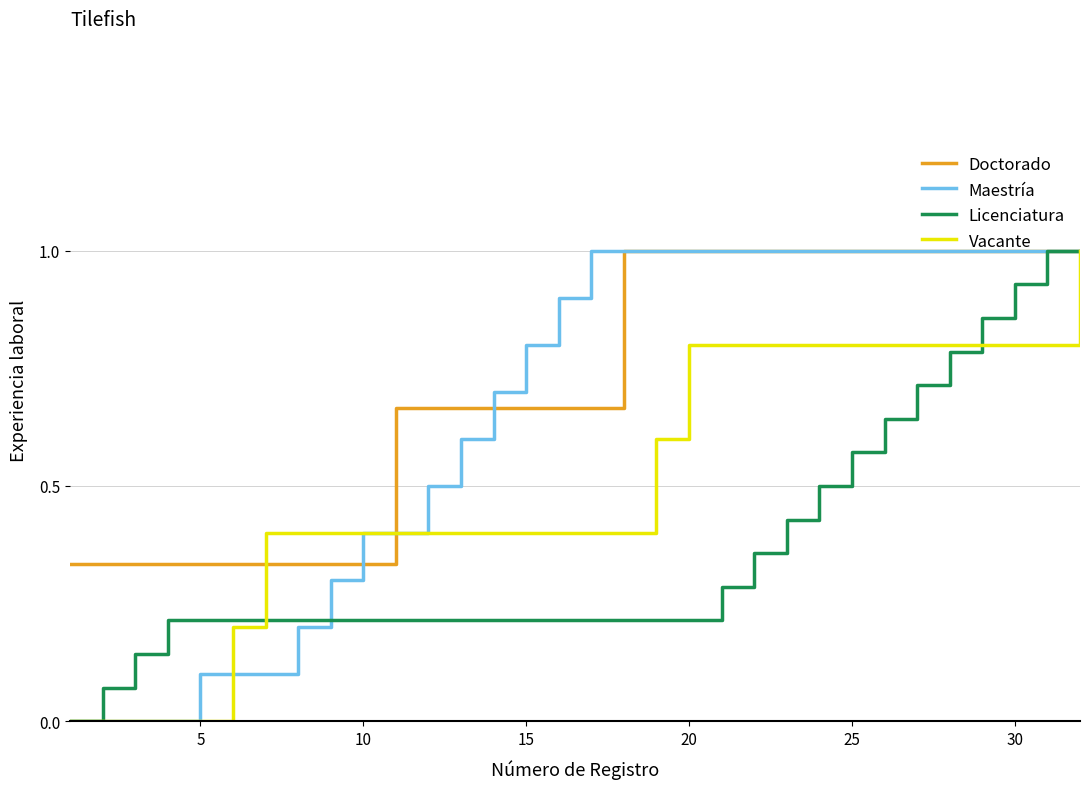

List the series in order of their overall mean, lowest first.

Licenciatura, Vacante, Maestría, Doctorado